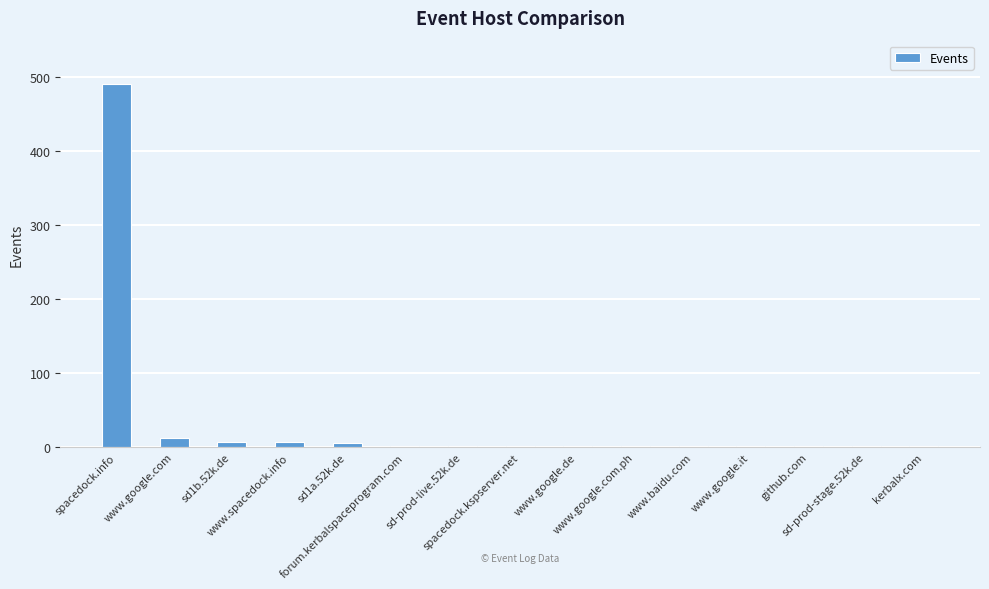

What is the sum of all values?

536